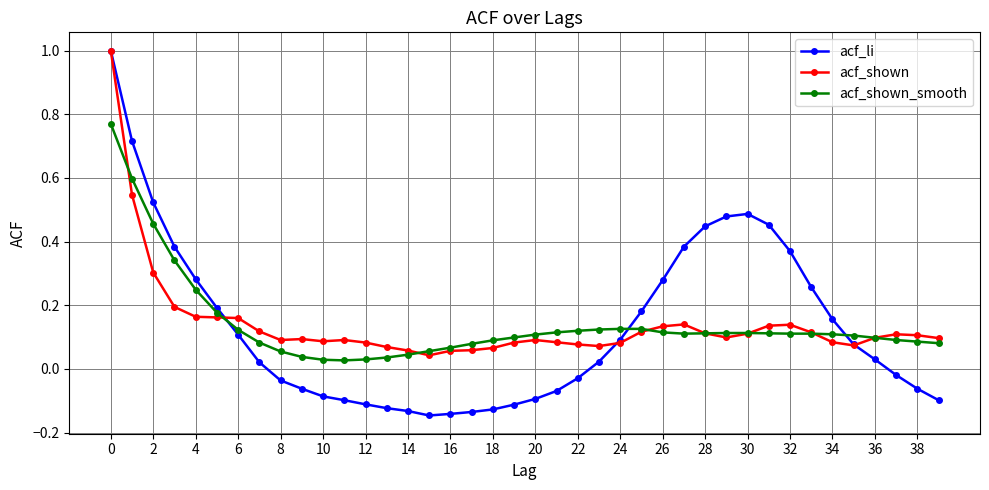

Which series has the widest spread of values?

acf_li